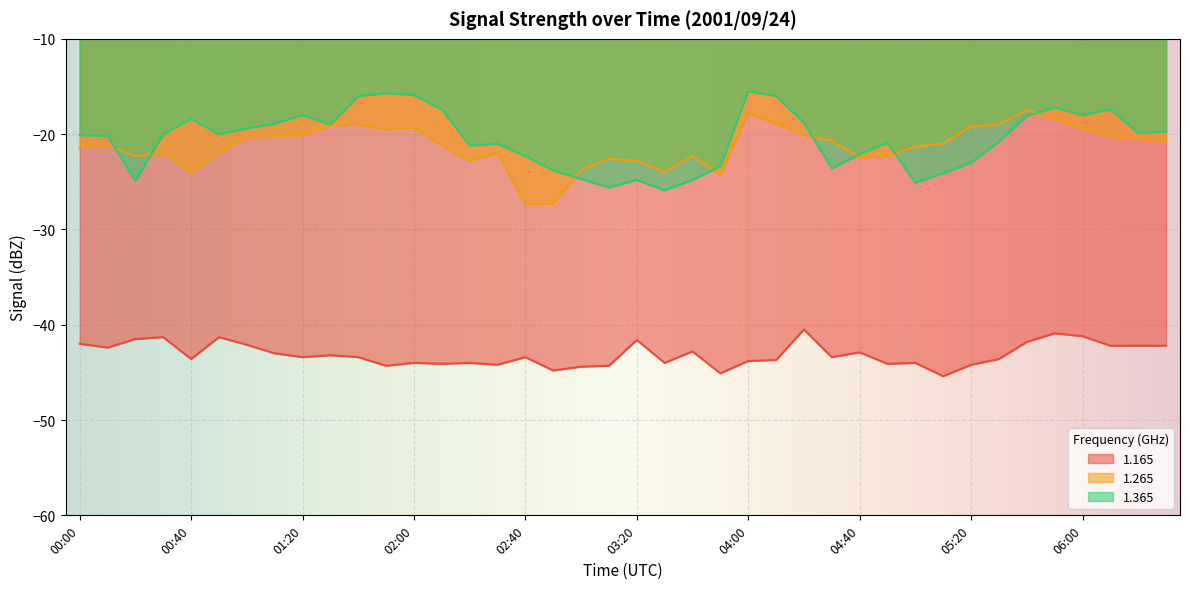

At 03:50, list the series in order from smallest to largest.

1.165, 1.265, 1.365